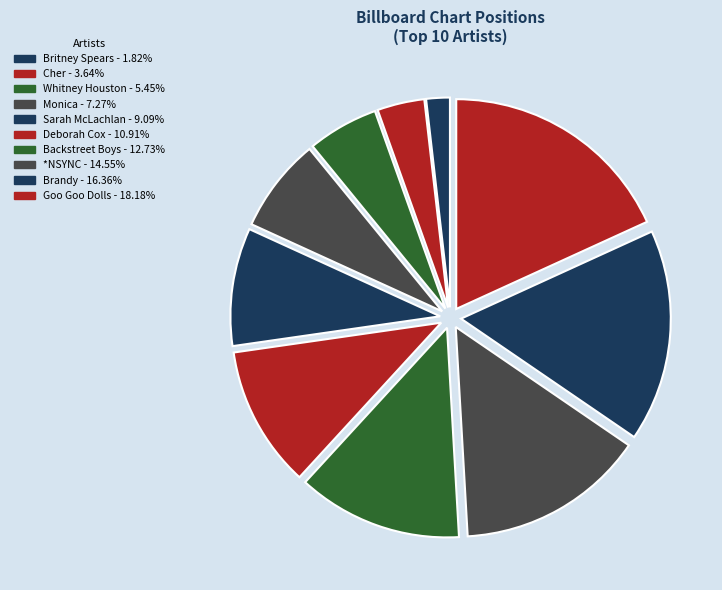

Rank the categories by value from highest to lowest.

Goo Goo Dolls, Brandy, *NSYNC, Backstreet Boys, Deborah Cox, Sarah McLachlan, Monica, Whitney Houston, Cher, Britney Spears